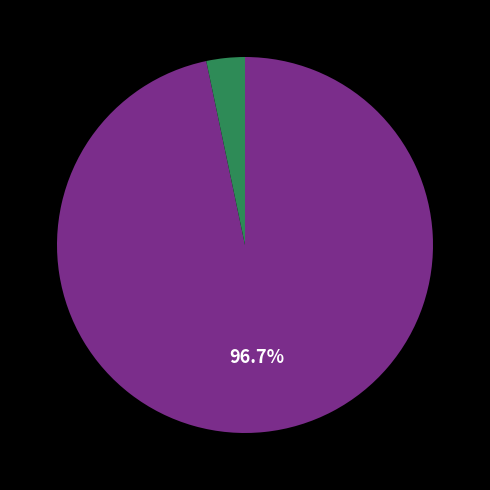

Is there any slice that represents more than half of the pie?

Yes